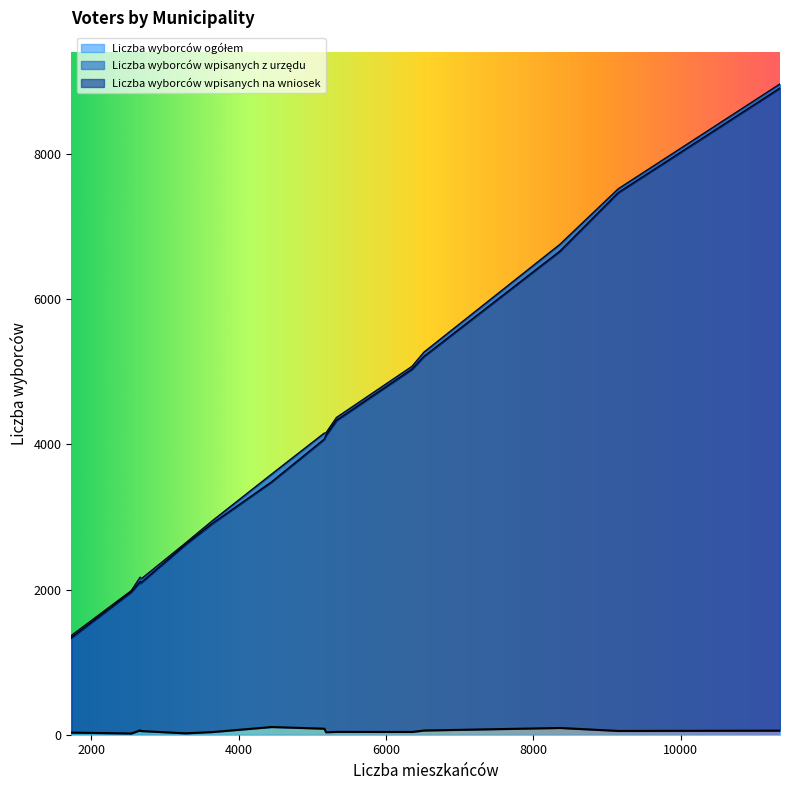

How many values in the Liczba wyborców wpisanych na wniosek series are below 51?

7